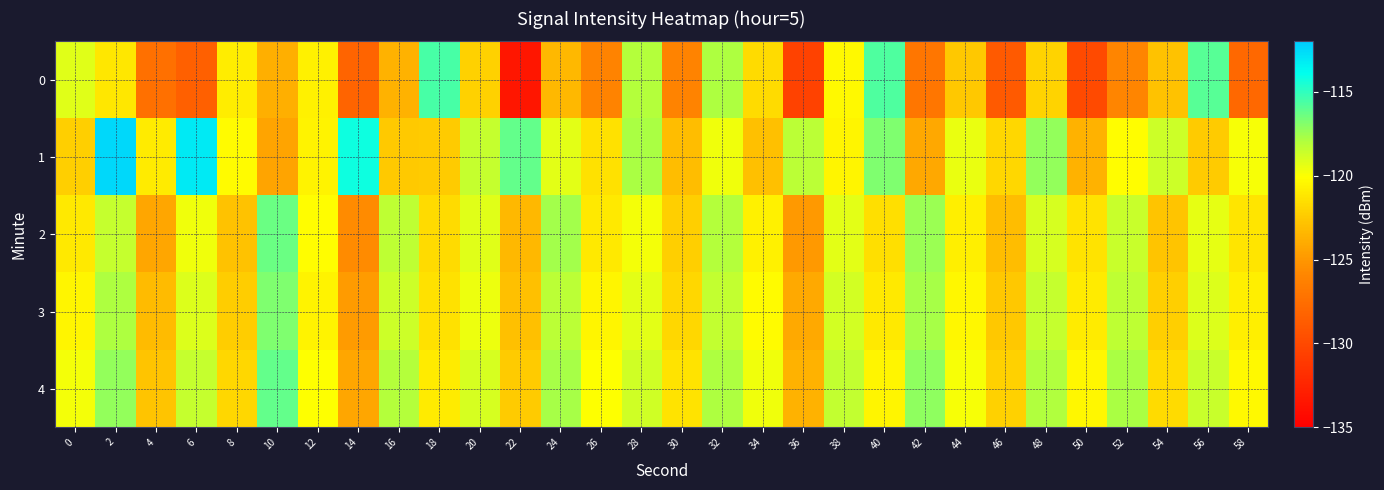

How many distinct data groups are displayed?

5